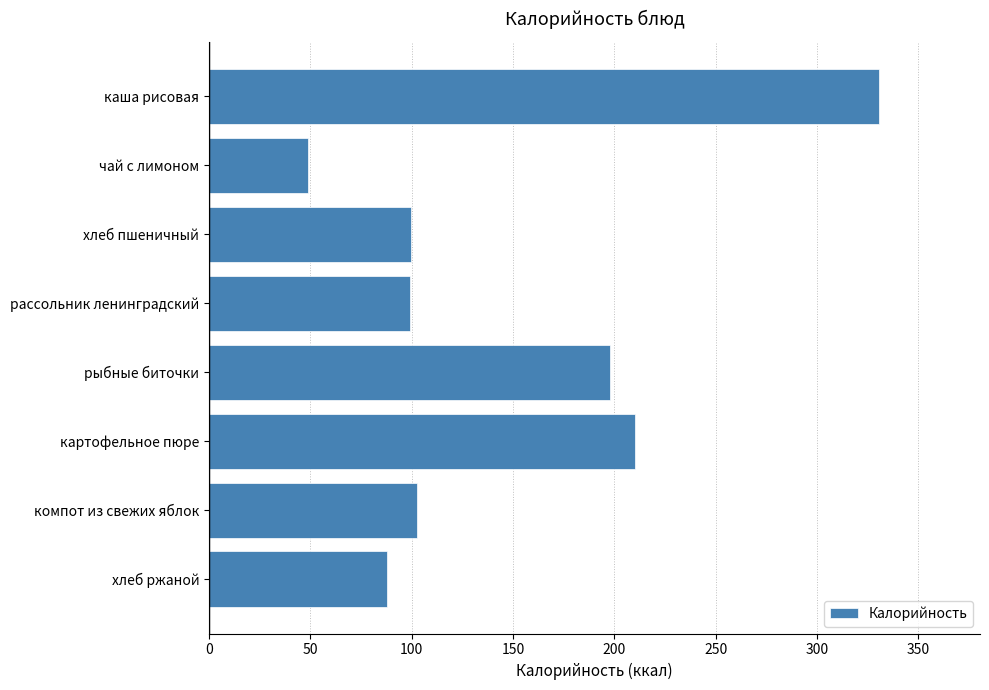

What is the ratio of the value at хлеб ржаной to the value at чай с лимоном?

1.8